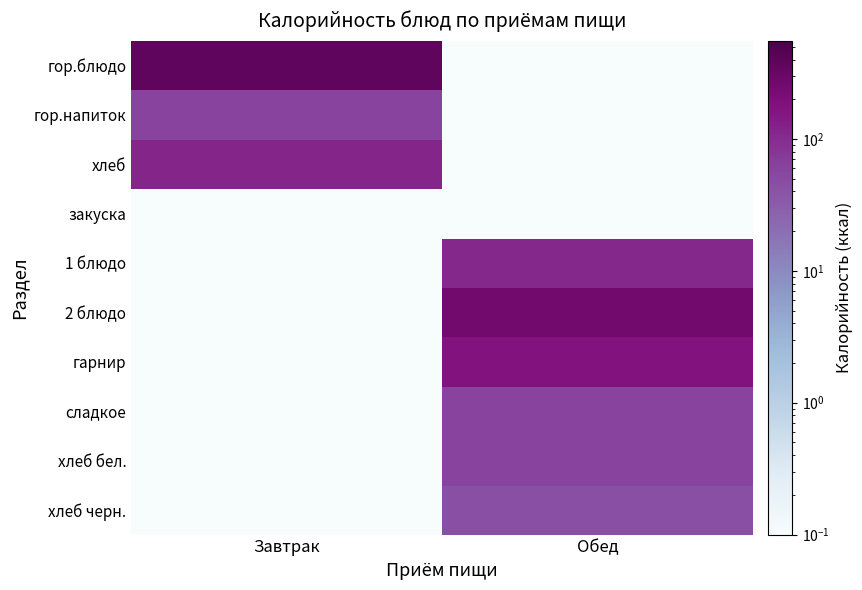

What is the difference between the highest and lowest values at Обед?

254.0